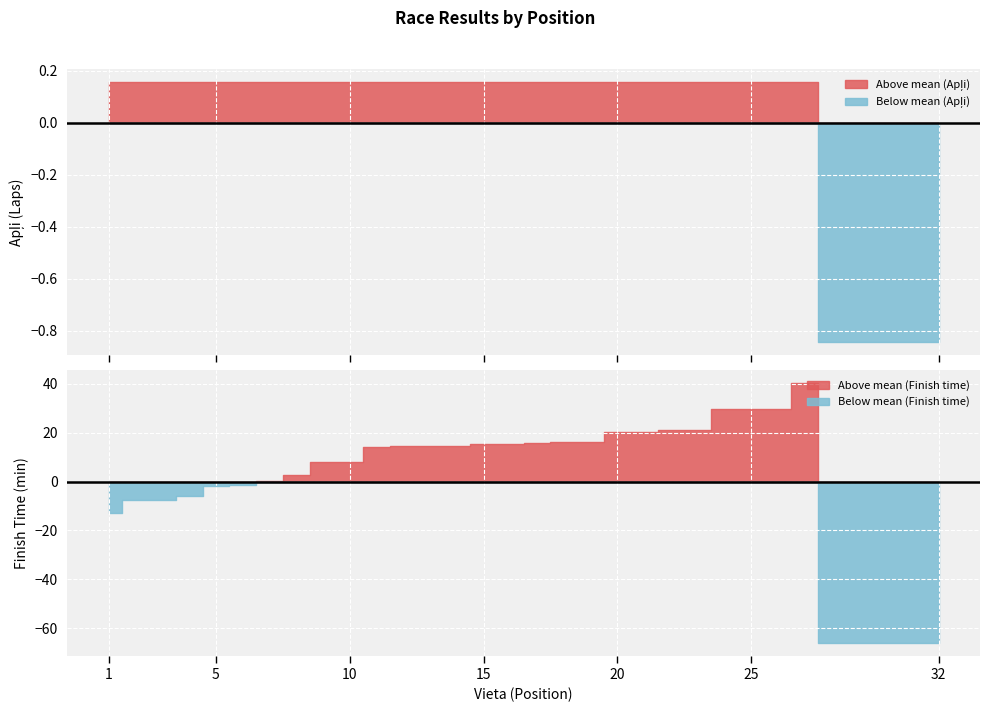

How many data points are less than 1?

5